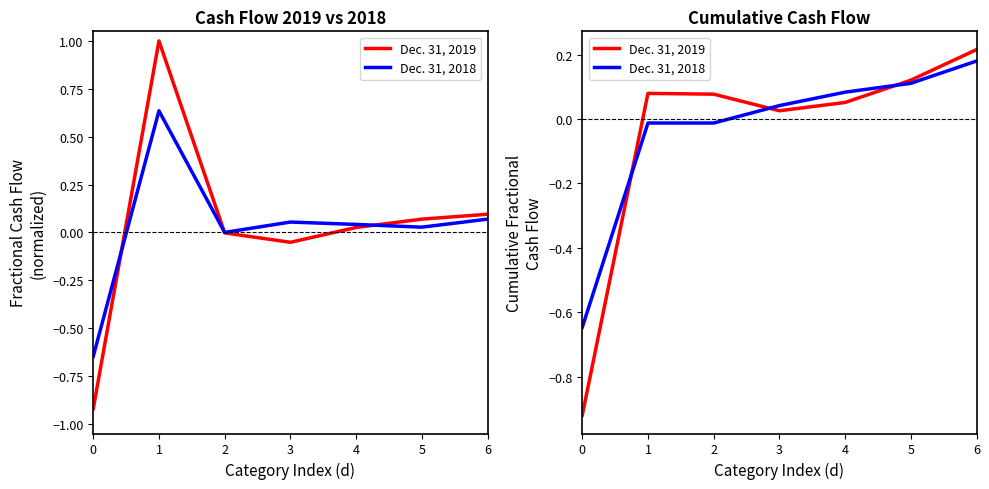

Where is Dec. 31, 2019 nearest to the value 0?

3